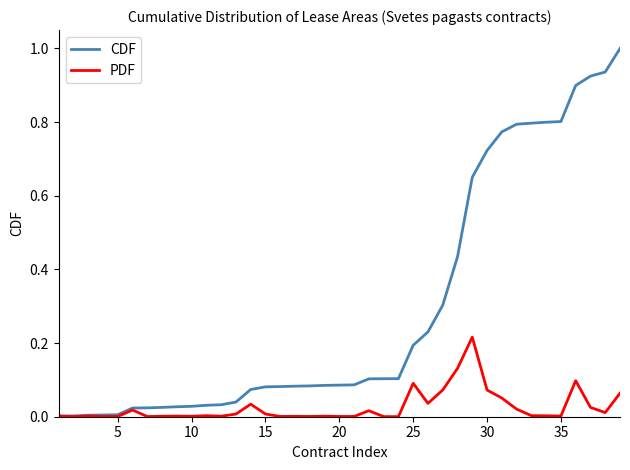

List the series in order of their peak value, highest first.

CDF, PDF